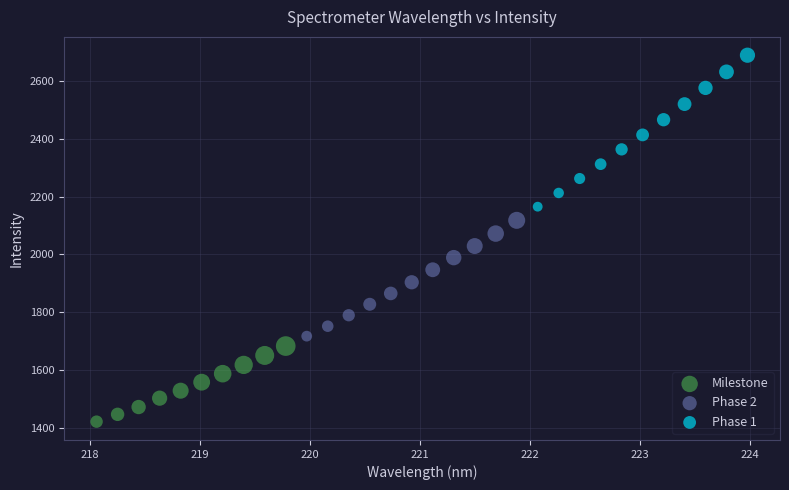

Which series reaches the maximum Y coordinate?

Phase 1